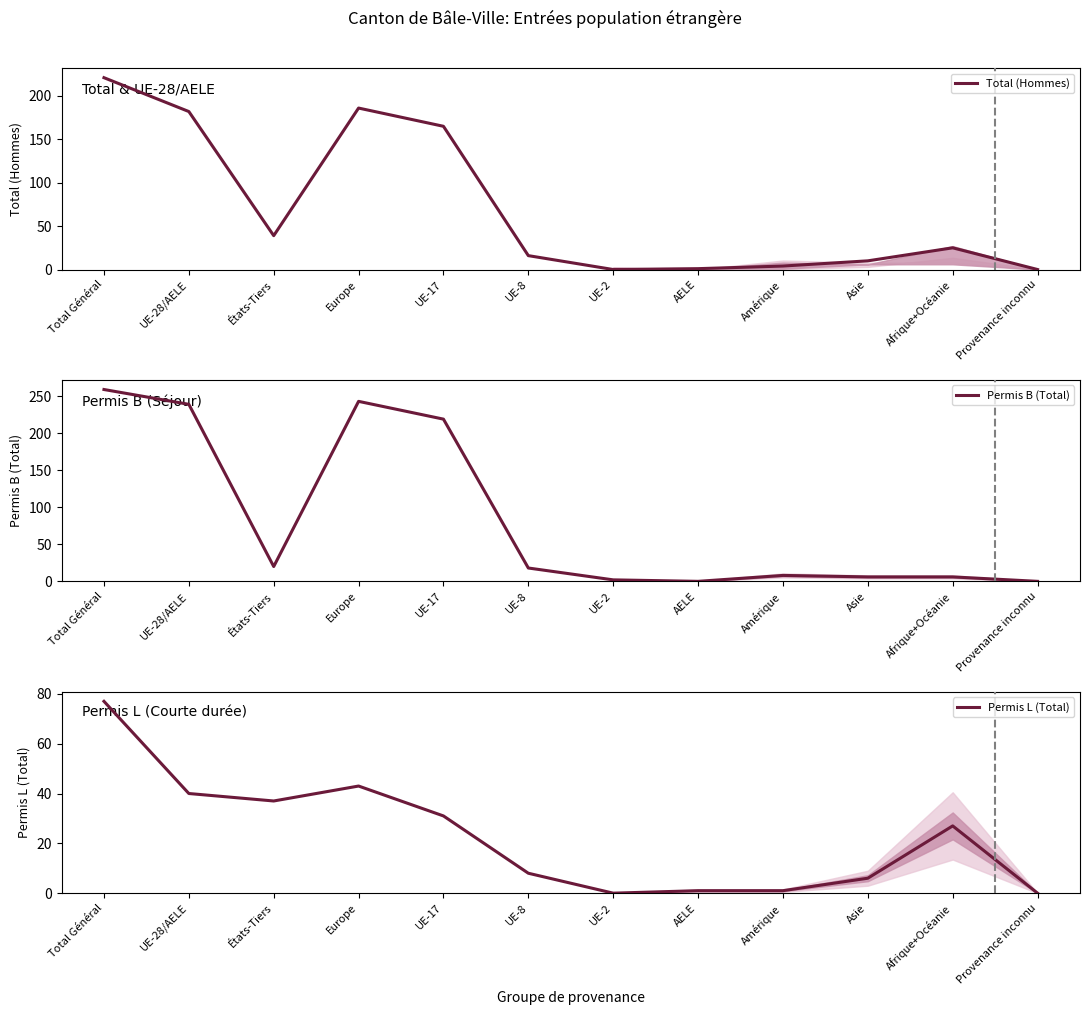

How many interior local peaks does the Total (Hommes) series have?

2